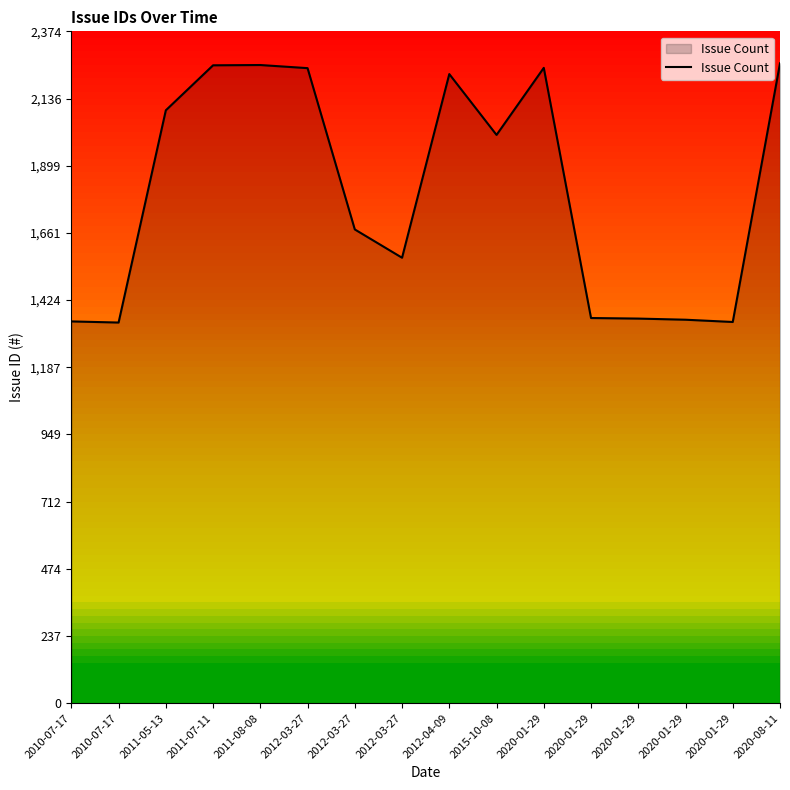

What is the difference between the maximum and minimum values?

916